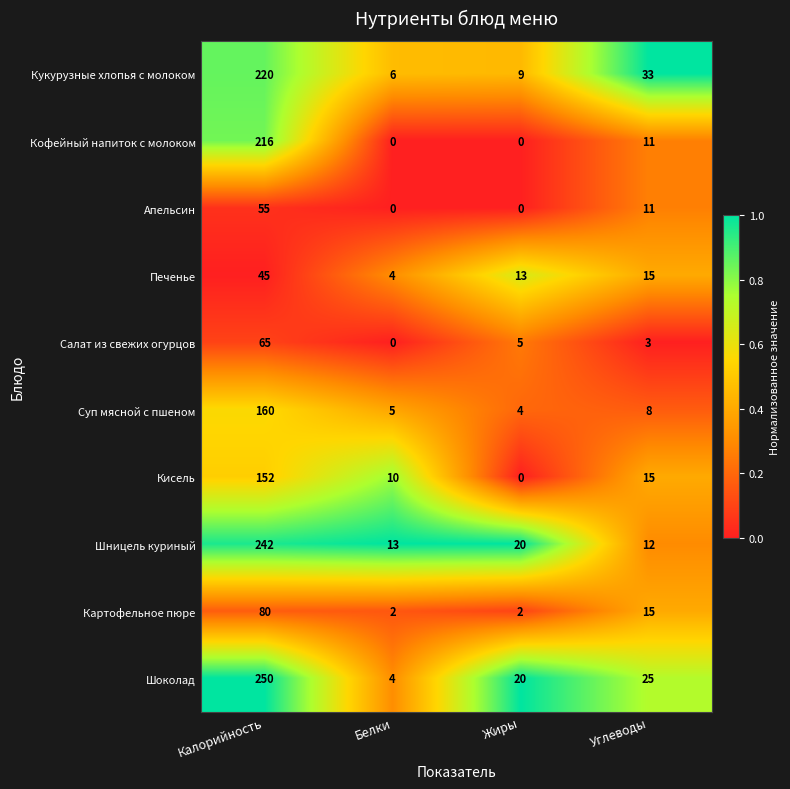

What is the average value of the Суп мясной с пшеном series?

44